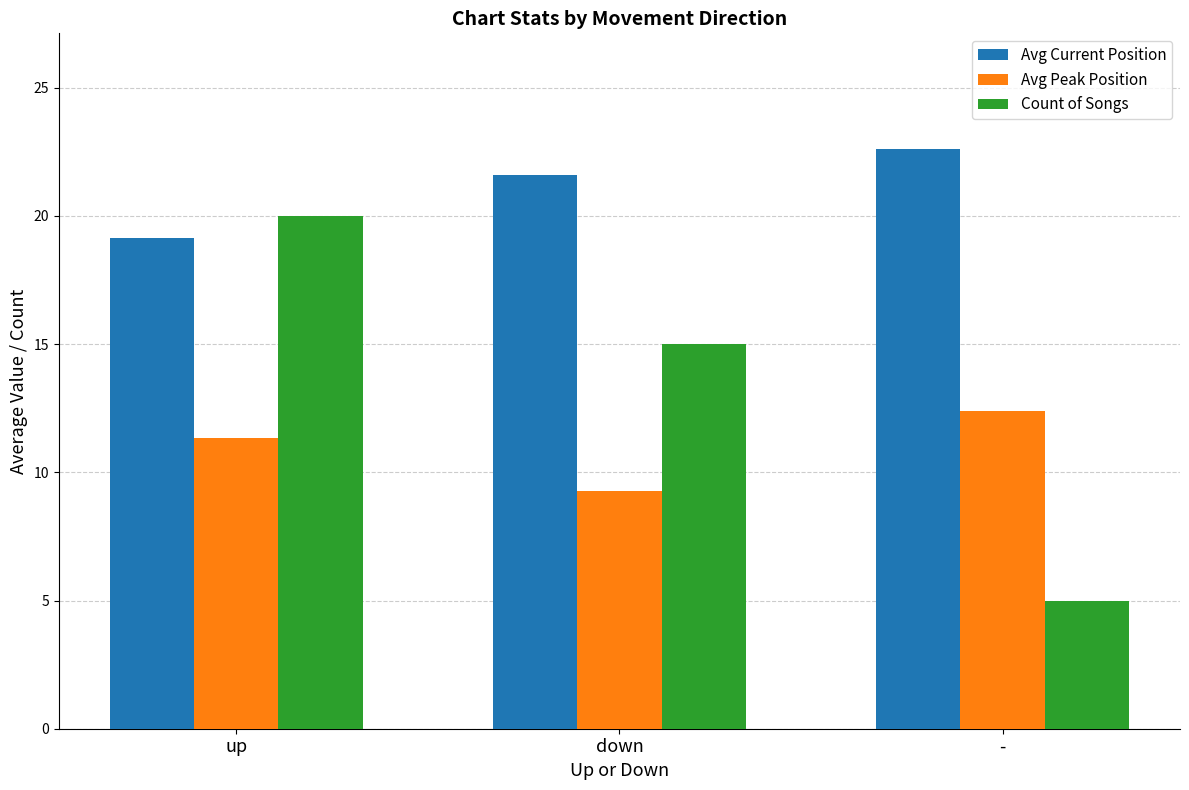

At which label does Count of Songs first exceed 15?

up